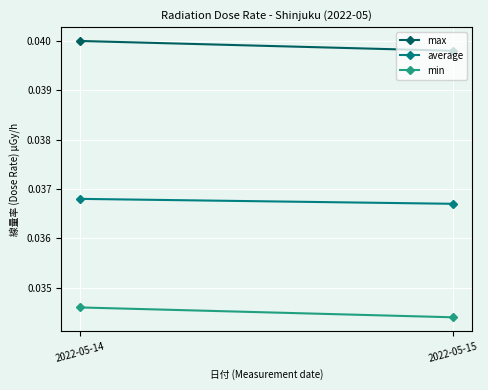

Which series changed the most between 2022-05-14 and 2022-05-15?

max